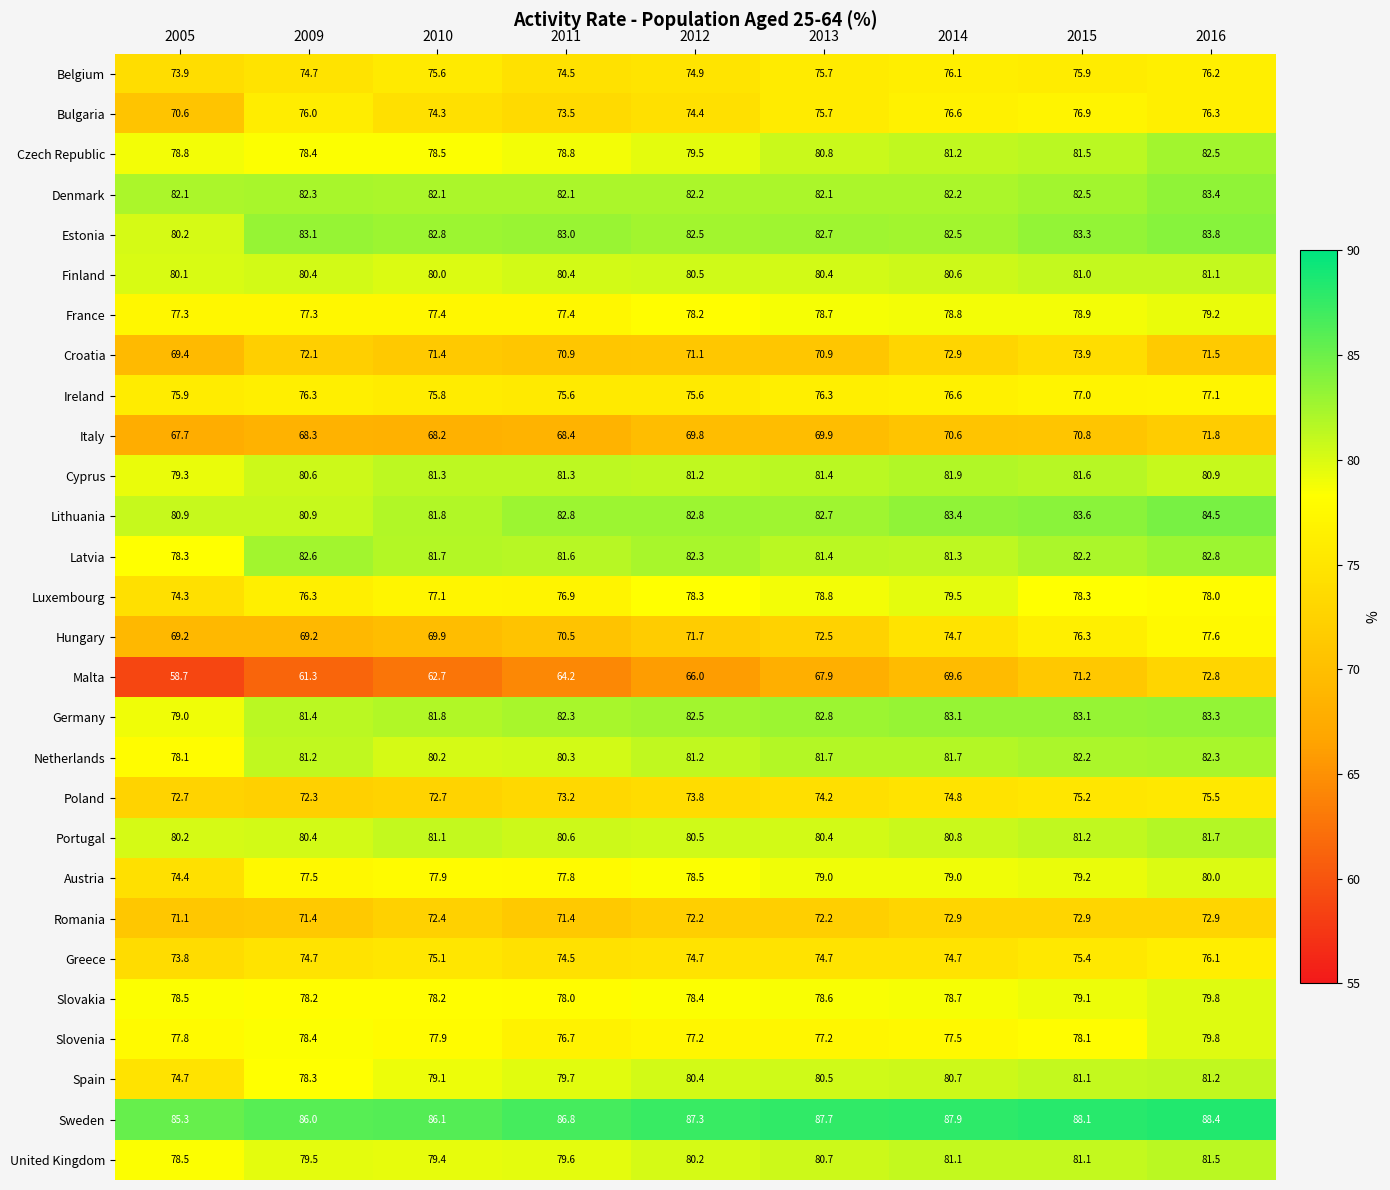

What is the spread (max minus min) of values at 2012?

21.3